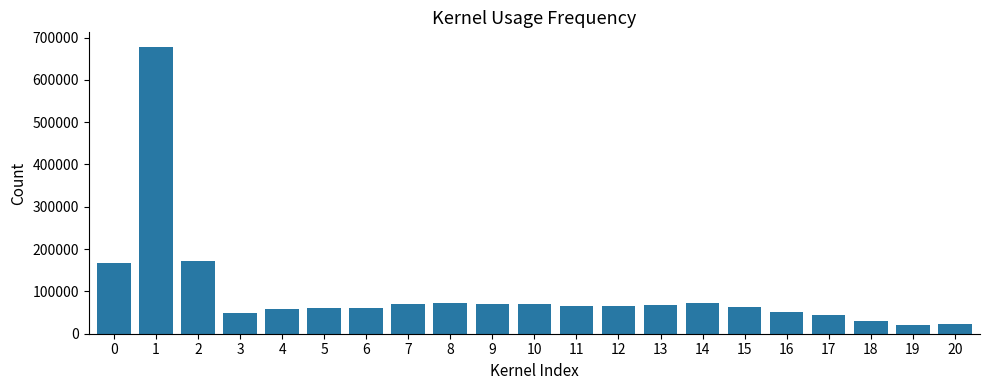

True or false: the data shows 29642 at 16.

False